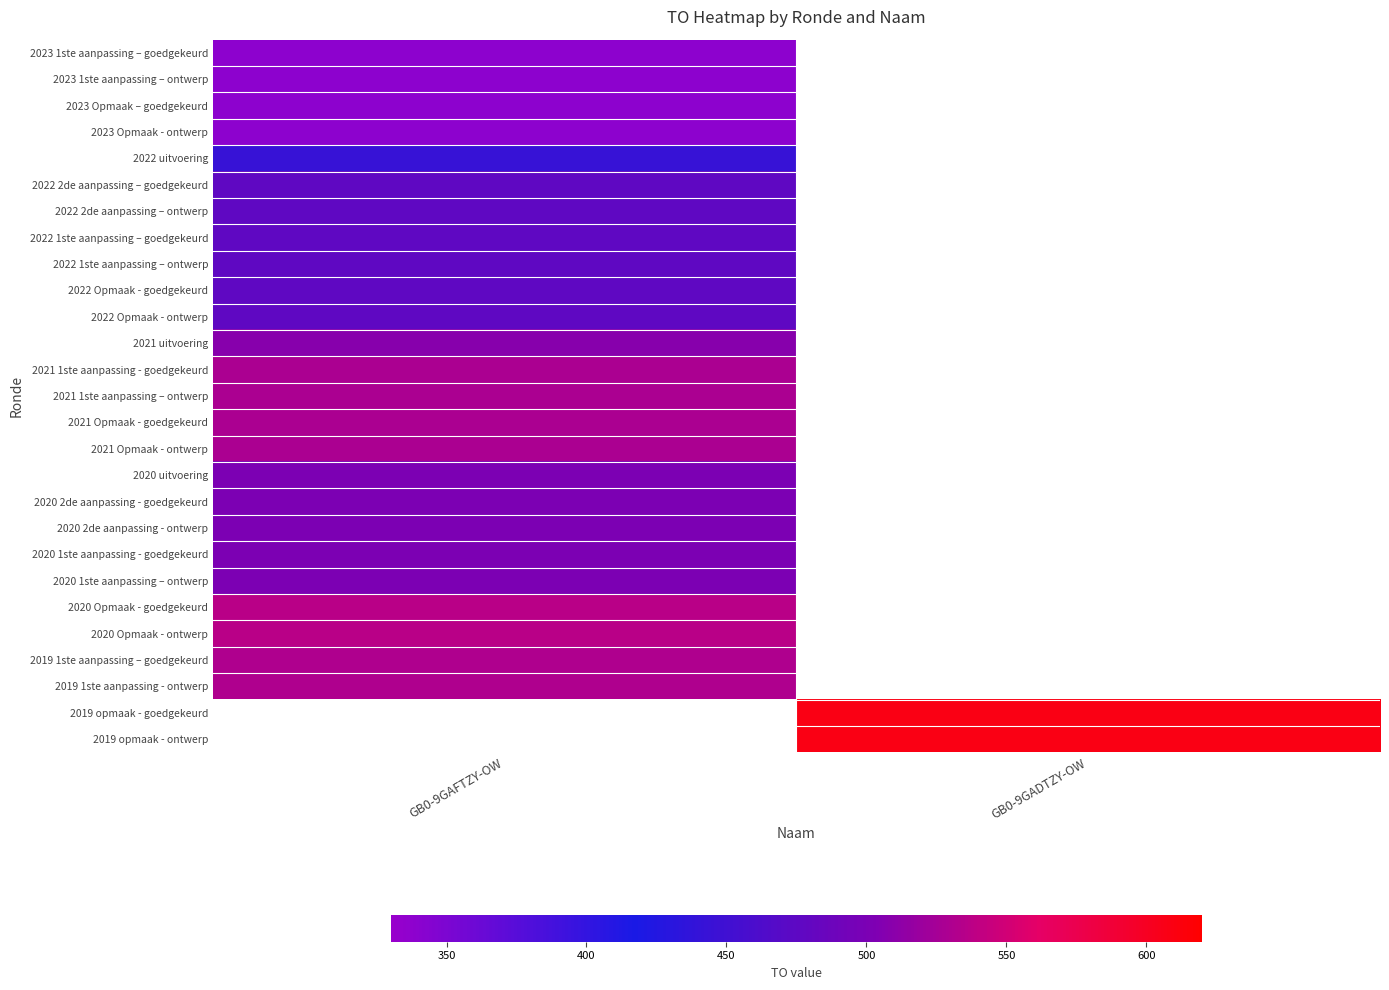

At which category does the chart reach its peak across all series?

GB0-9GADTZY-OW